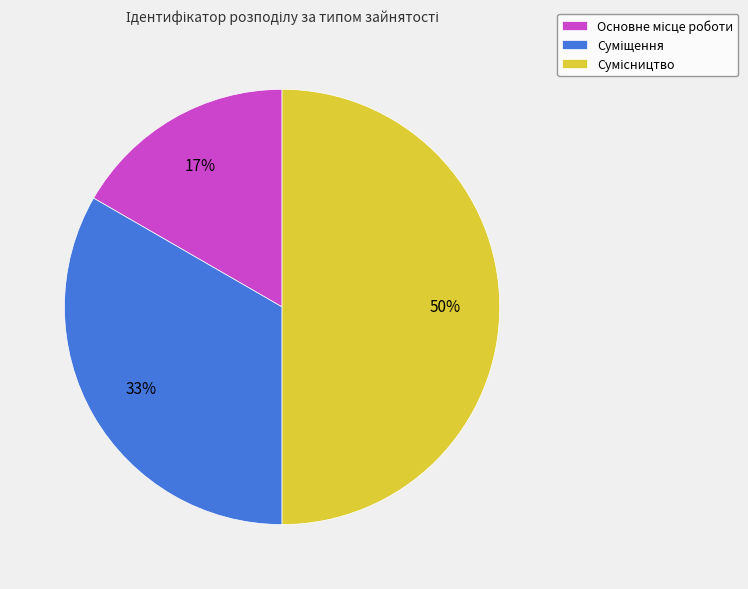

To the nearest percent, what is the average slice percentage?

33%